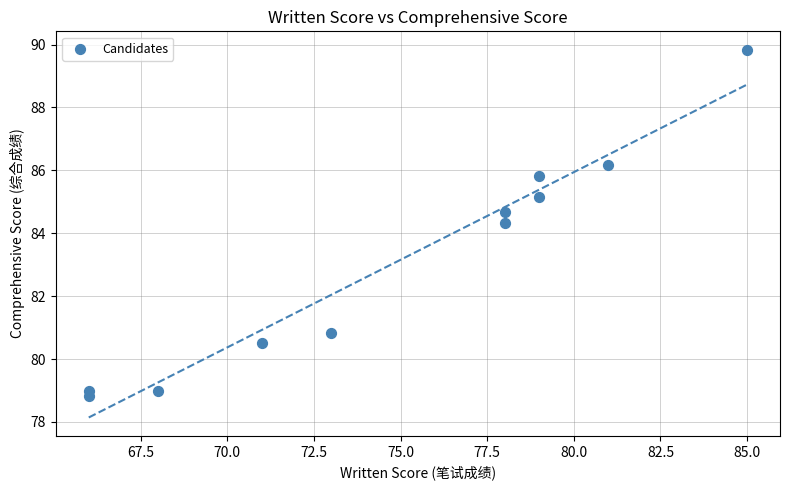

What is the average Y value?

83.1